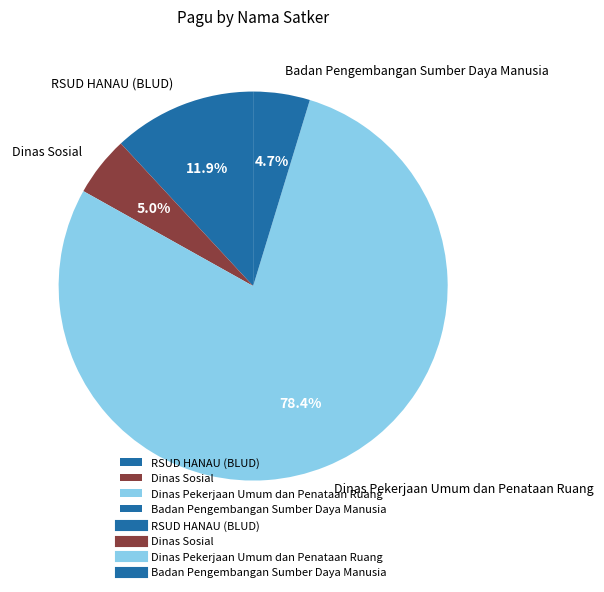

Which slice is the largest?

Dinas Pekerjaan Umum dan Penataan Ruang